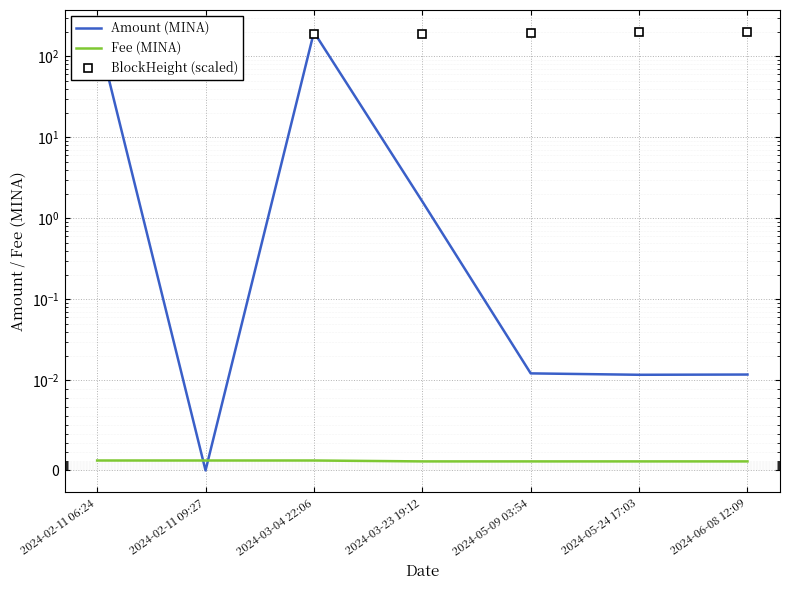

At which category is the sum across all series the highest?

2024-03-04 22:06